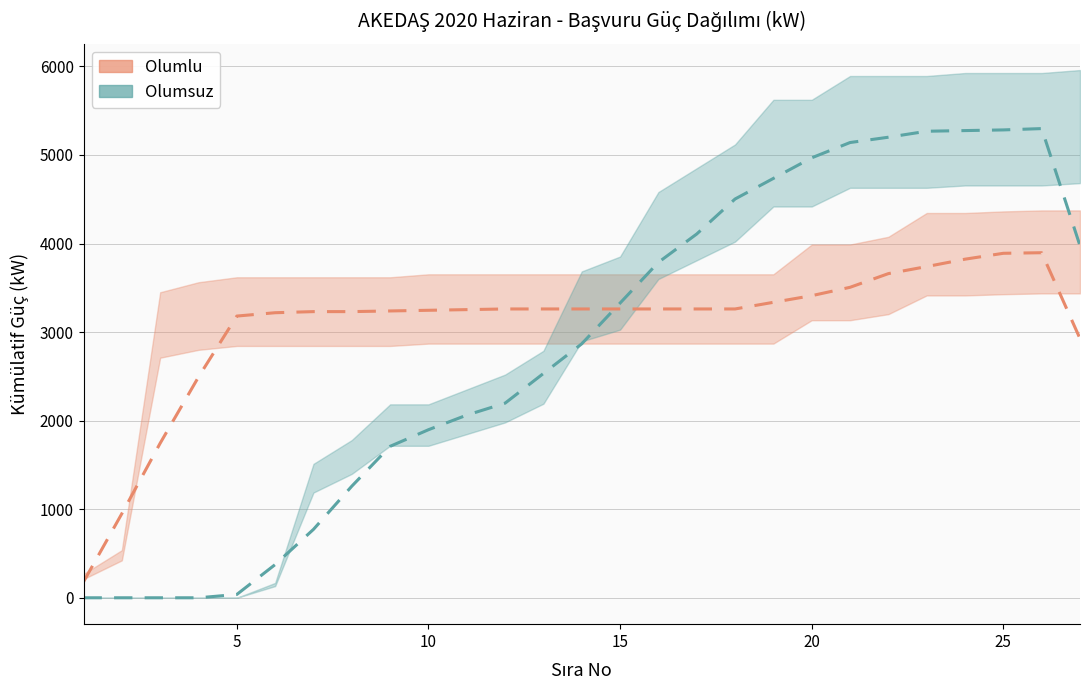

What is the maximum value for Olumlu?

3896.0